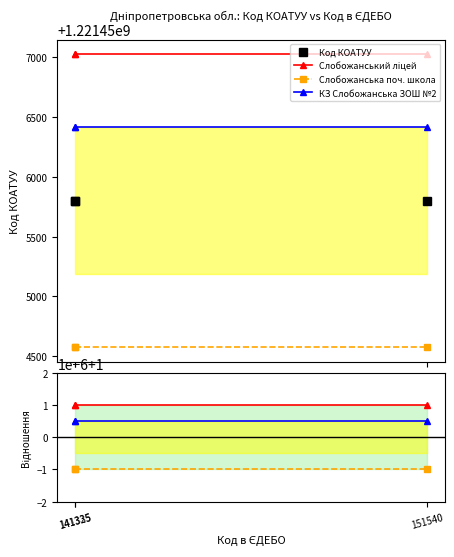

How many distinct data groups are displayed?

4